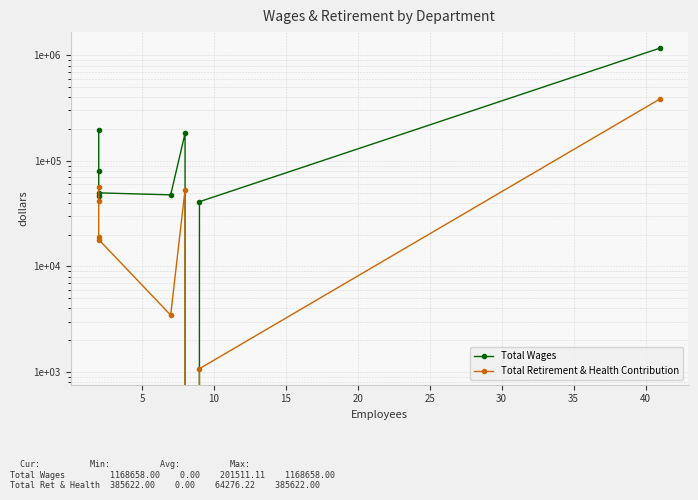

Is this an area chart (filled region under the line)?

No